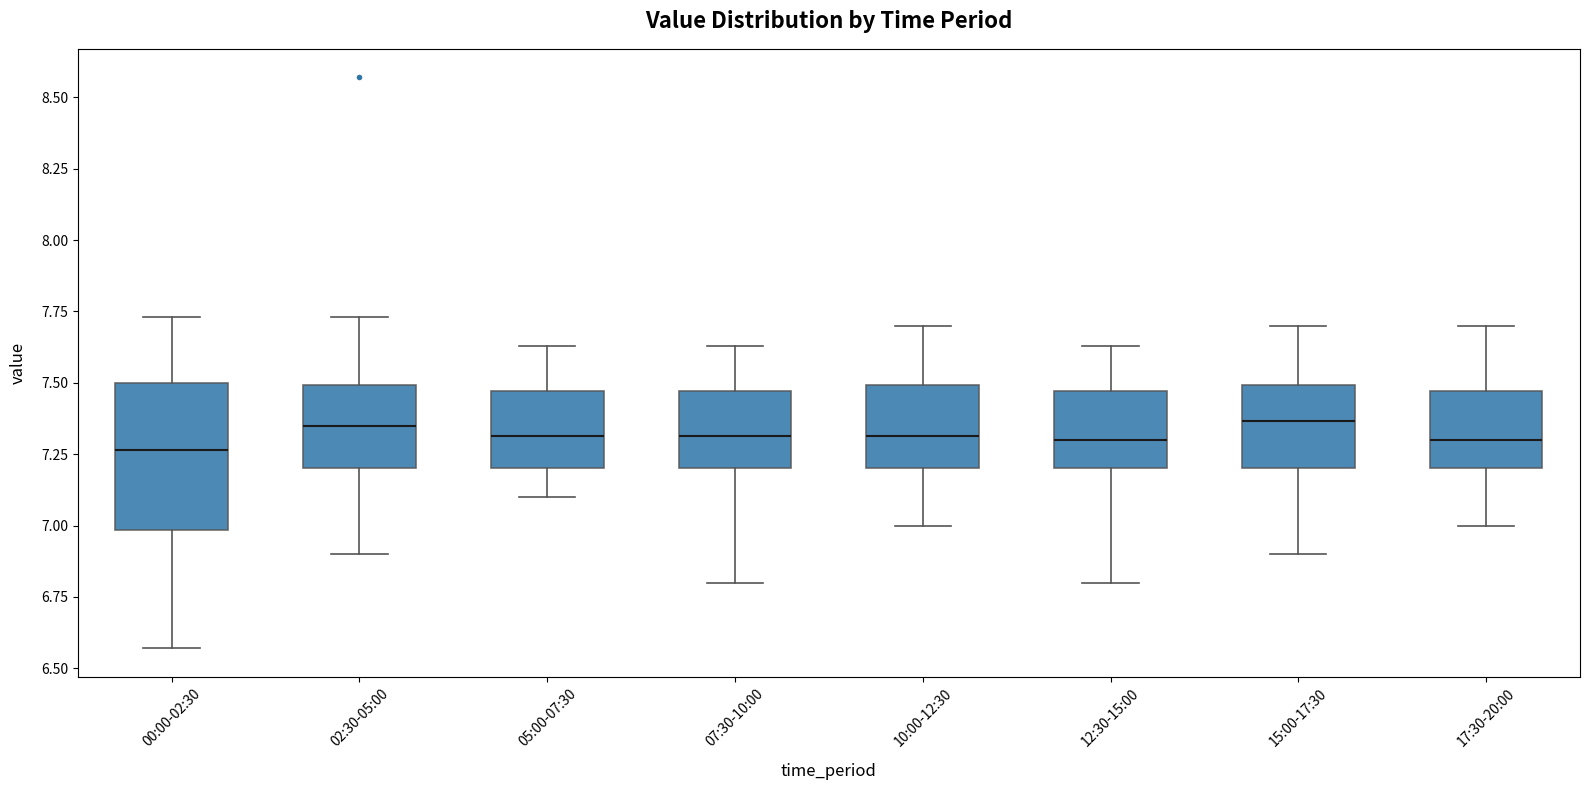

Reading left to right, read every box against the y-axis: the position of its median line, the range the box covers, and the ends of its whiskers. The values are not printed on the chart, so give them approximately, as read against the axis.

00:00-02:30: median 7.25, box 7.00 to 7.50, whiskers 6.55 to 7.75
02:30-05:00: median 7.35, box 7.20 to 7.50, whiskers 6.90 to 7.75
05:00-07:30: median 7.30, box 7.20 to 7.45, whiskers 7.10 to 7.65
07:30-10:00: median 7.30, box 7.20 to 7.45, whiskers 6.80 to 7.65
10:00-12:30: median 7.30, box 7.20 to 7.50, whiskers 7.00 to 7.70
12:30-15:00: median 7.30, box 7.20 to 7.45, whiskers 6.80 to 7.65
15:00-17:30: median 7.35, box 7.20 to 7.50, whiskers 6.90 to 7.70
17:30-20:00: median 7.30, box 7.20 to 7.45, whiskers 7.00 to 7.70